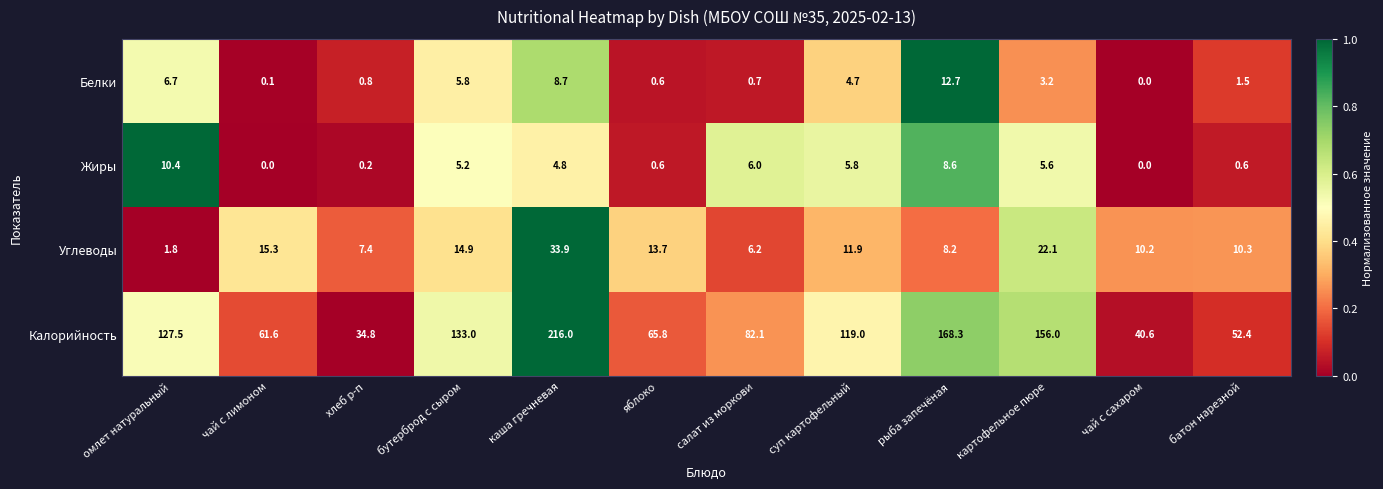

At how many categories does at least one series exceed 0?

12